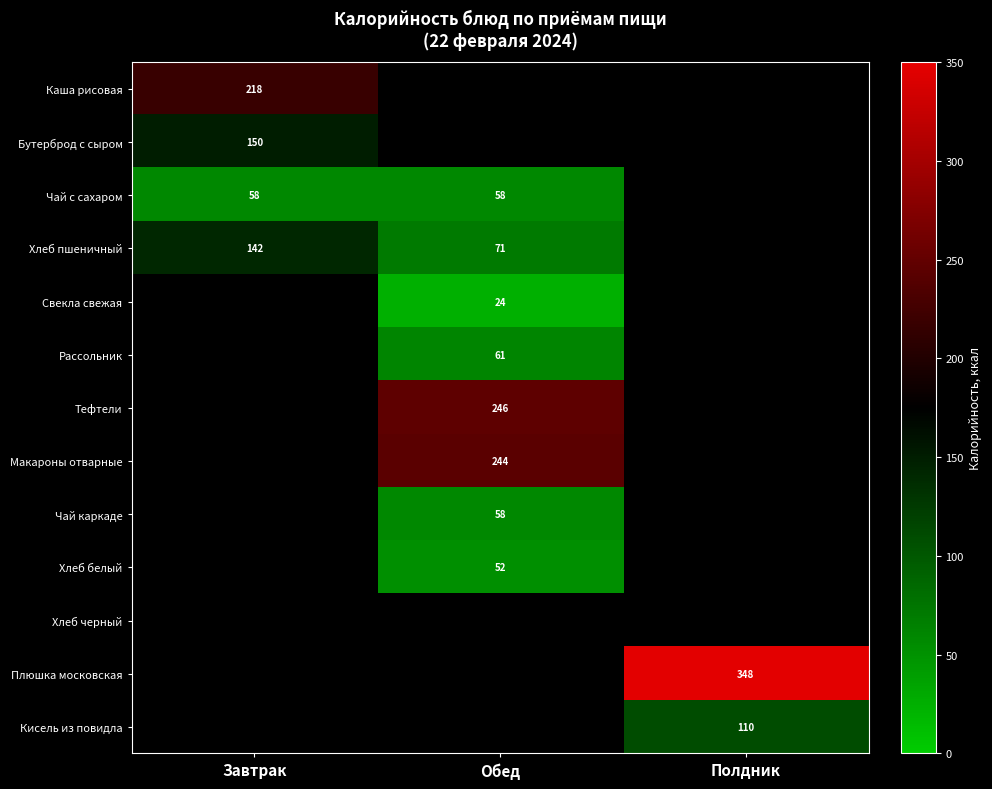

The Хлеб пшеничный series shows 142 at Завтрак. True or false?

True